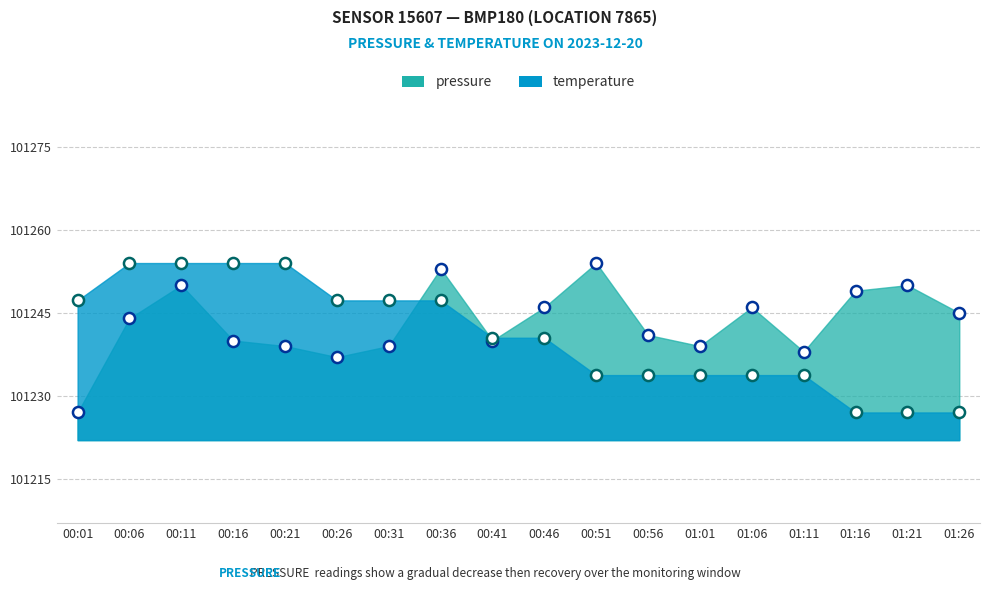

The pressure series shows 146445.3 at 00:46. True or false?

False